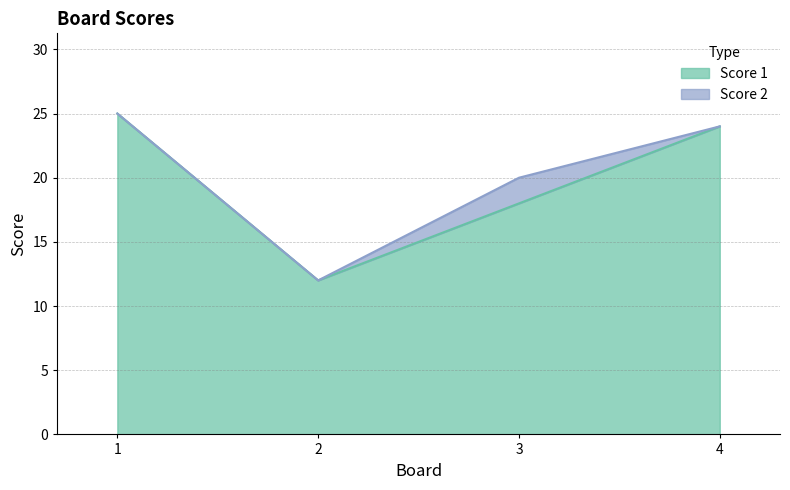

At which category does the data reach its first local valley?

2